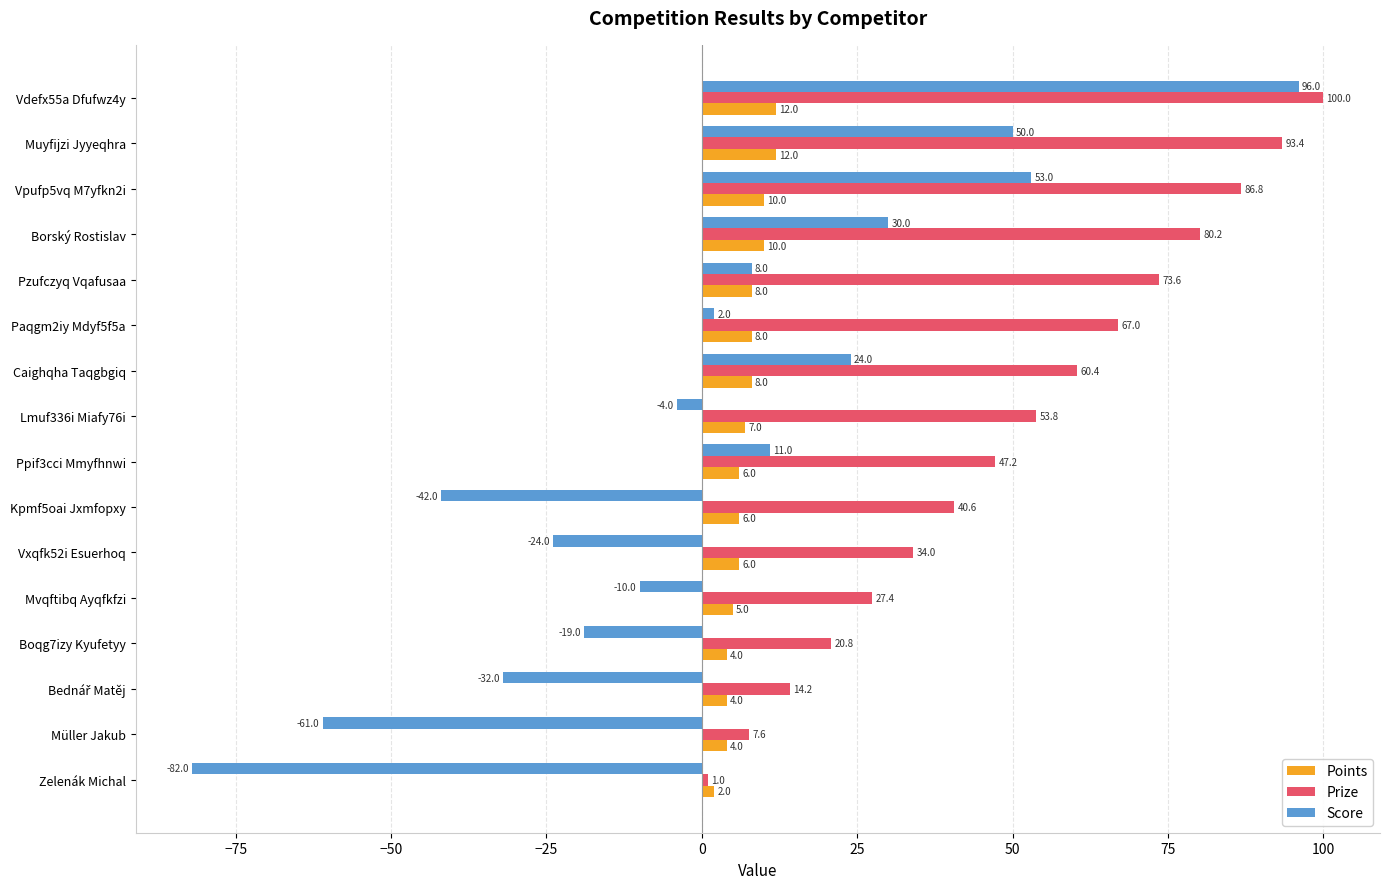

The Score series shows -55.5 at Zelenák Michal. True or false?

False